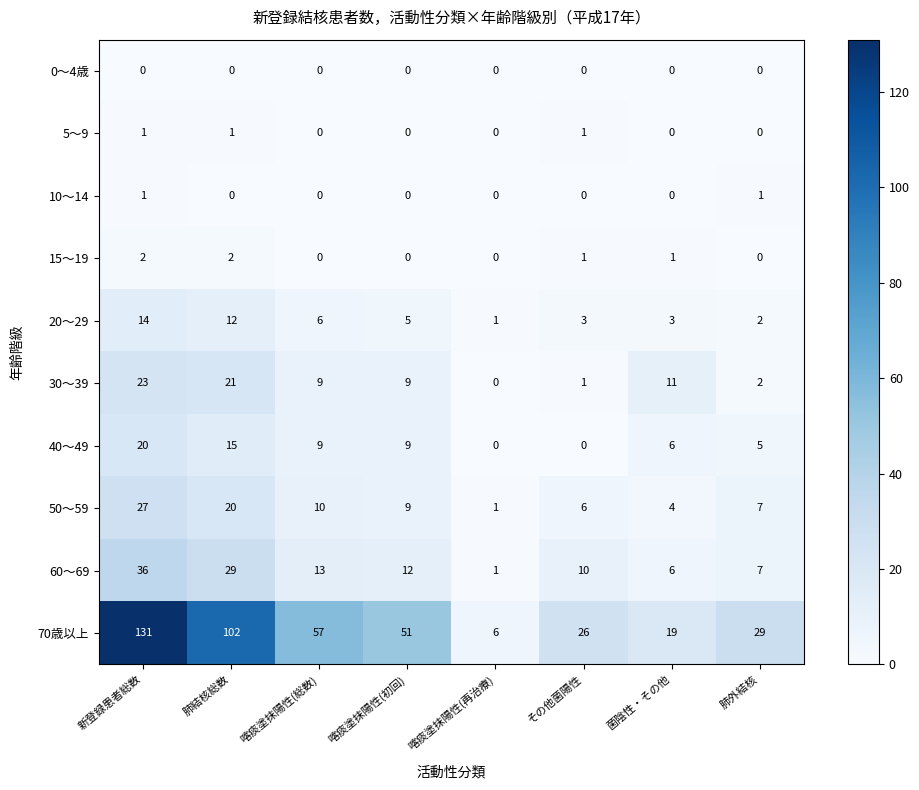

What is the spread (max minus min) of values at 喀痰塗抹陽性(再治療)?

6